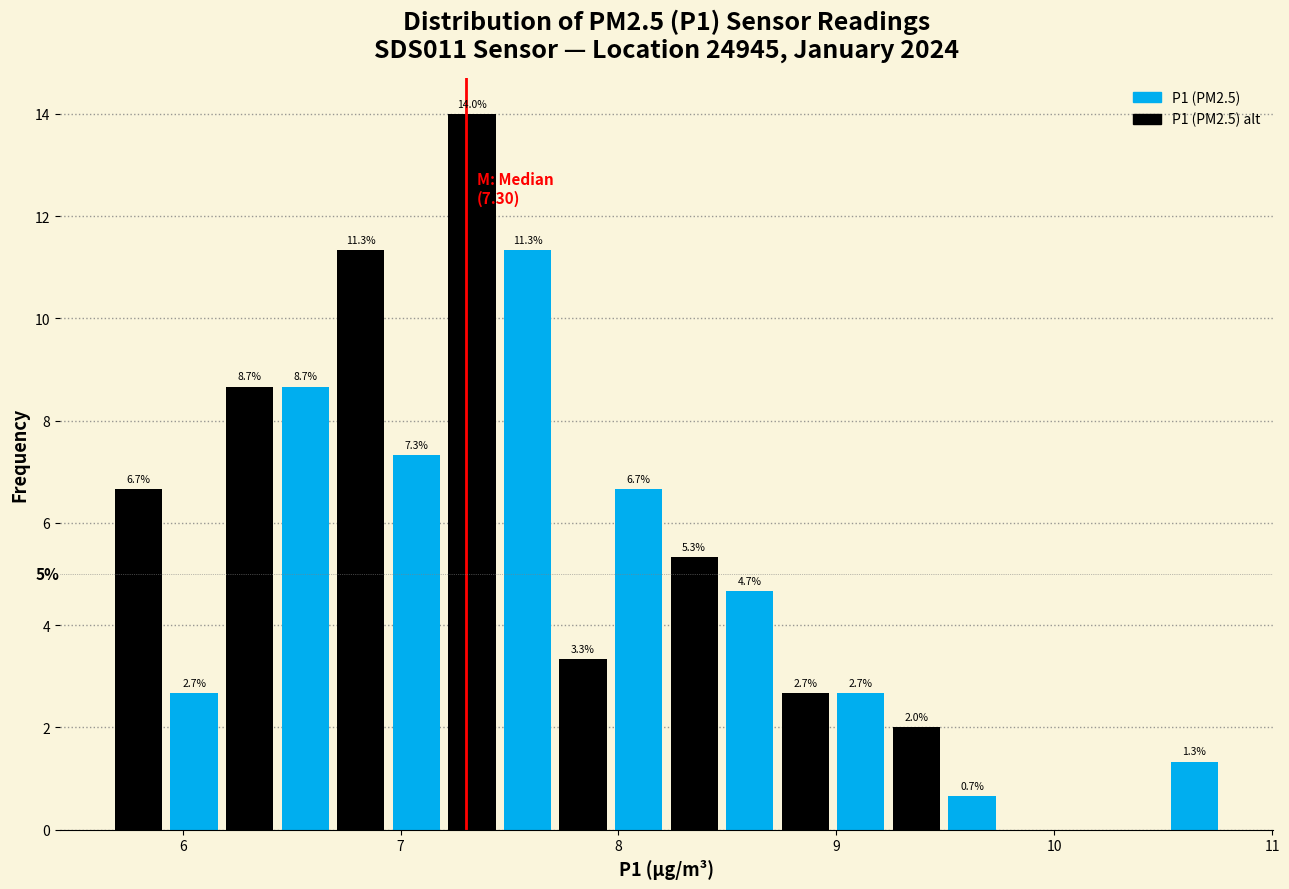

Around what value on the x-axis is the tallest bar? Give the approximate position of its centre, as read against the axis.

7.3